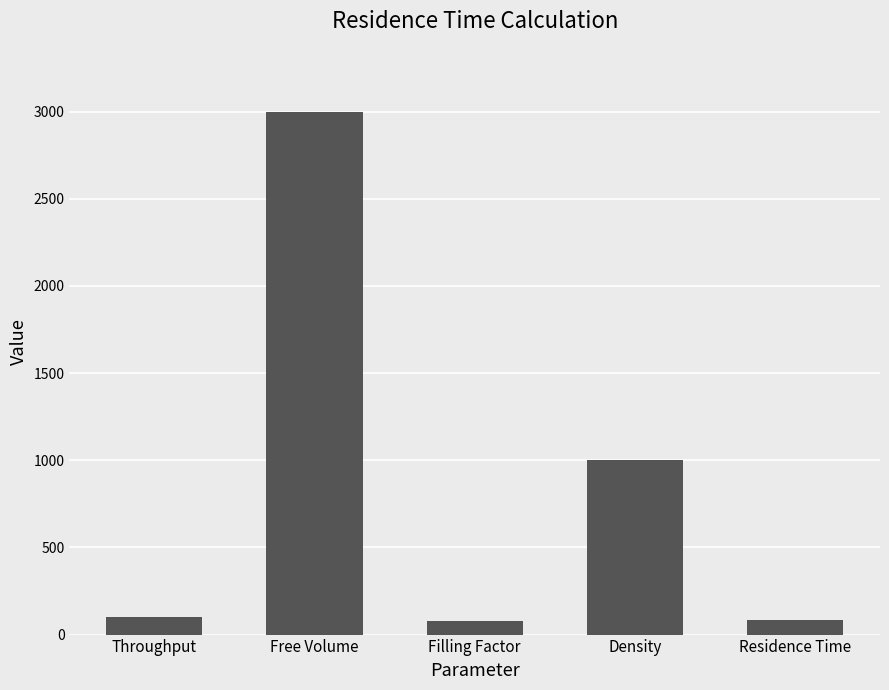

What value does the data have at Free Volume?

3000.0